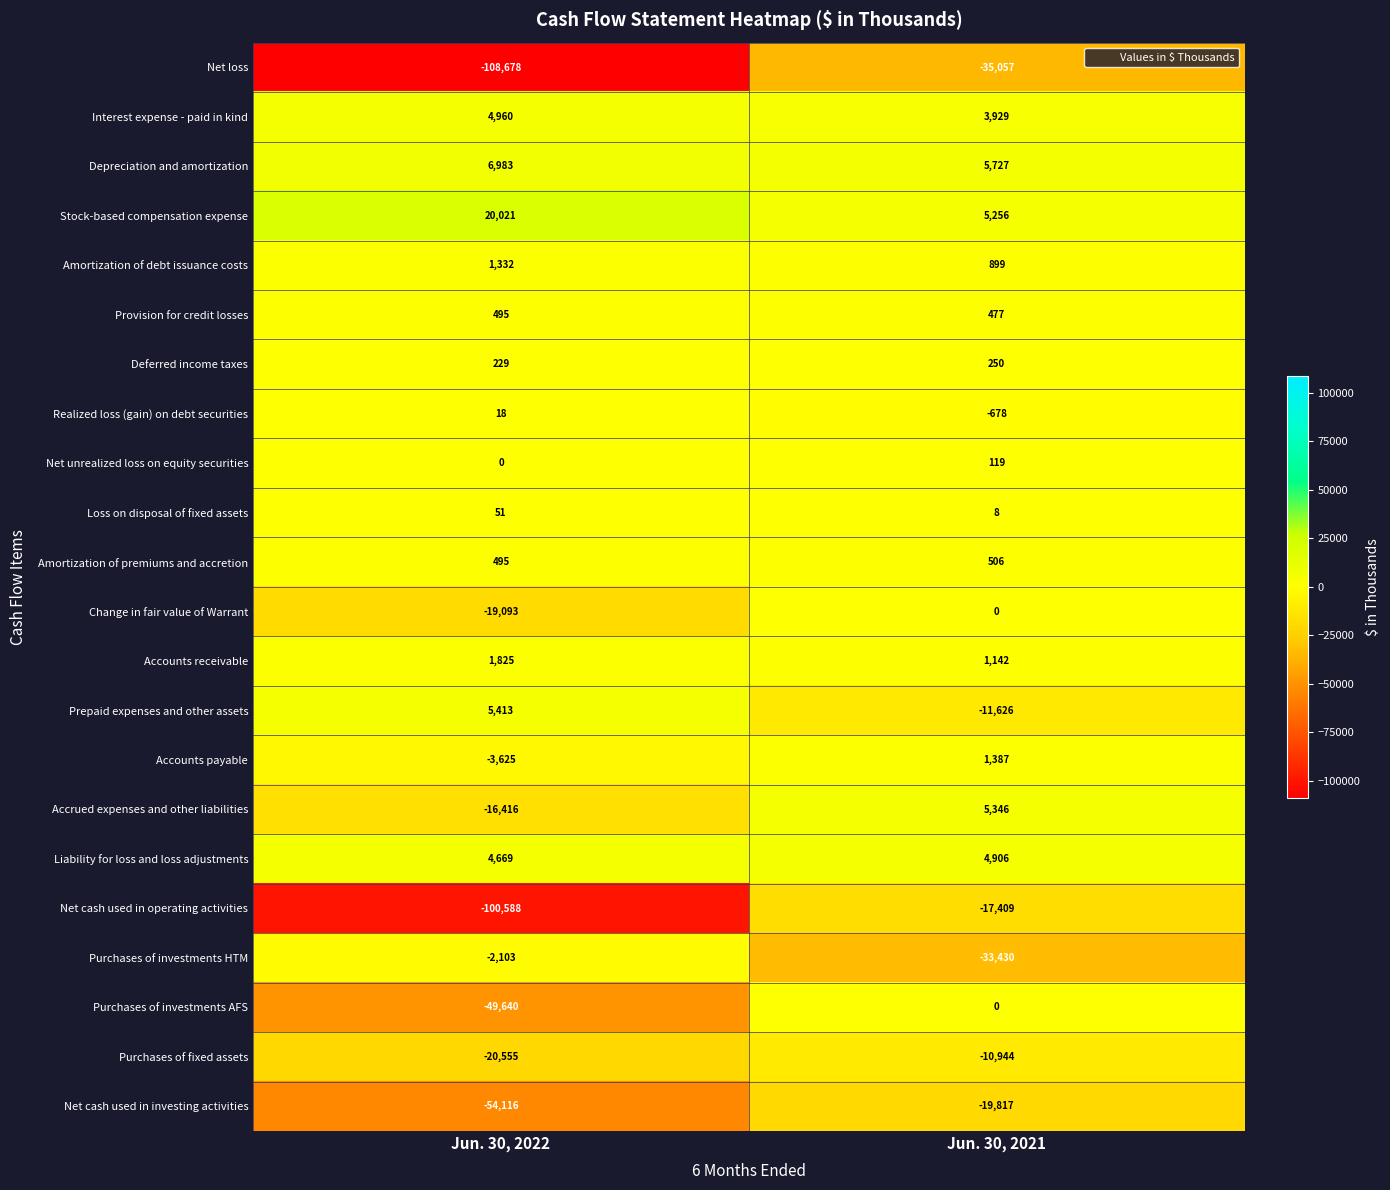

Which category has the highest value across all series?

Jun. 30, 2022